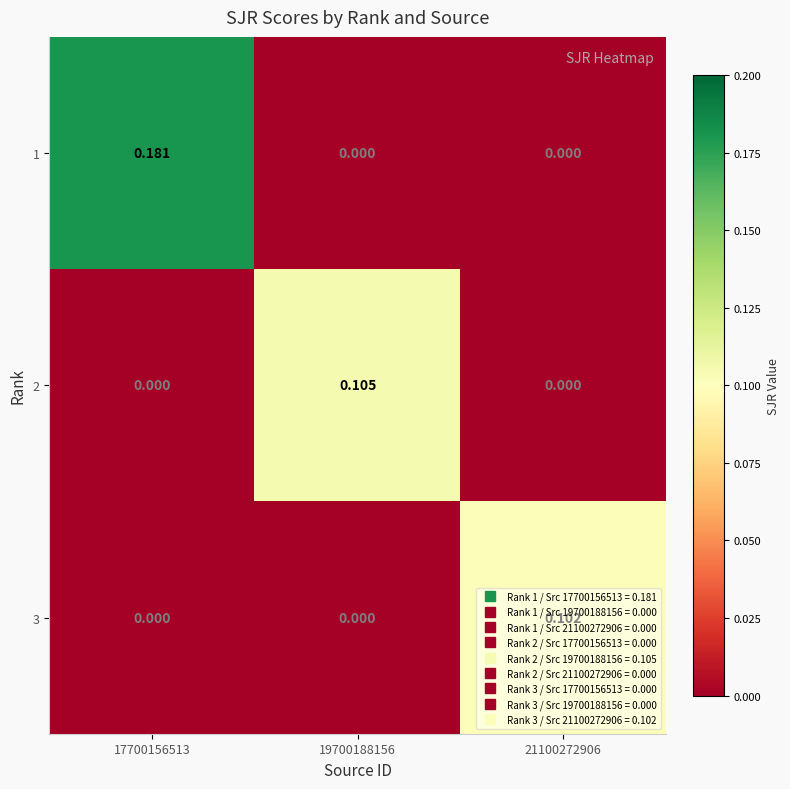

Between 19700188156 and 17700156513, which is larger?

17700156513